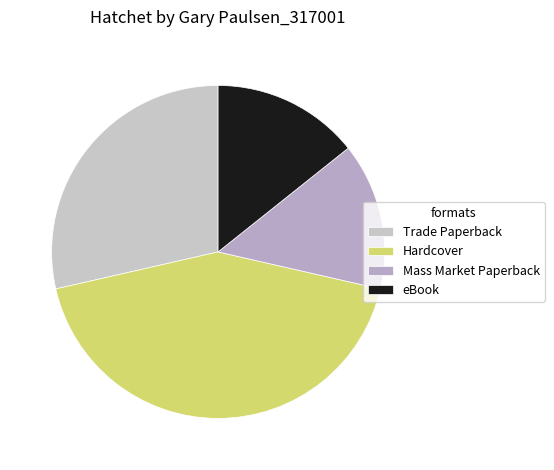

What percentage do Trade Paperback and Mass Market Paperback together represent?

42.9%